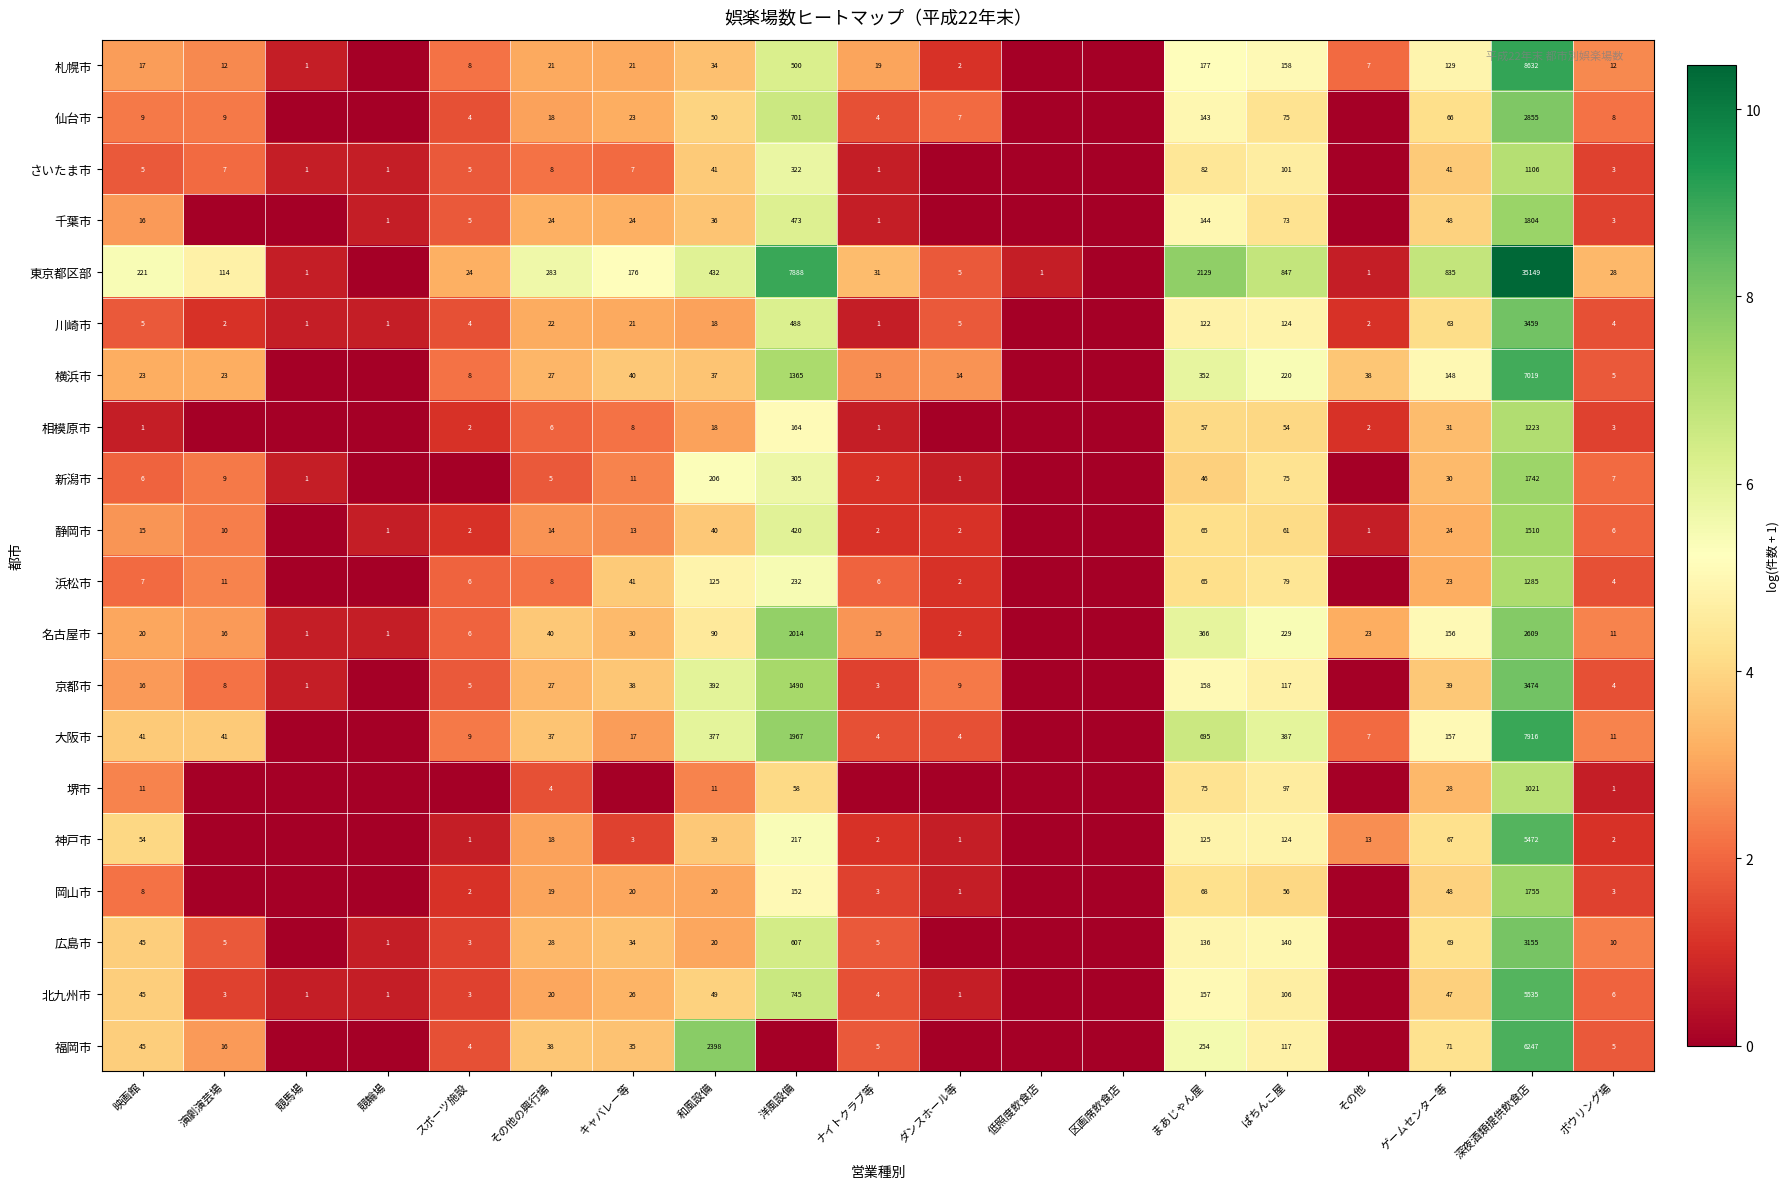

What is the difference between the highest and lowest values at ゲームセンター等?

812